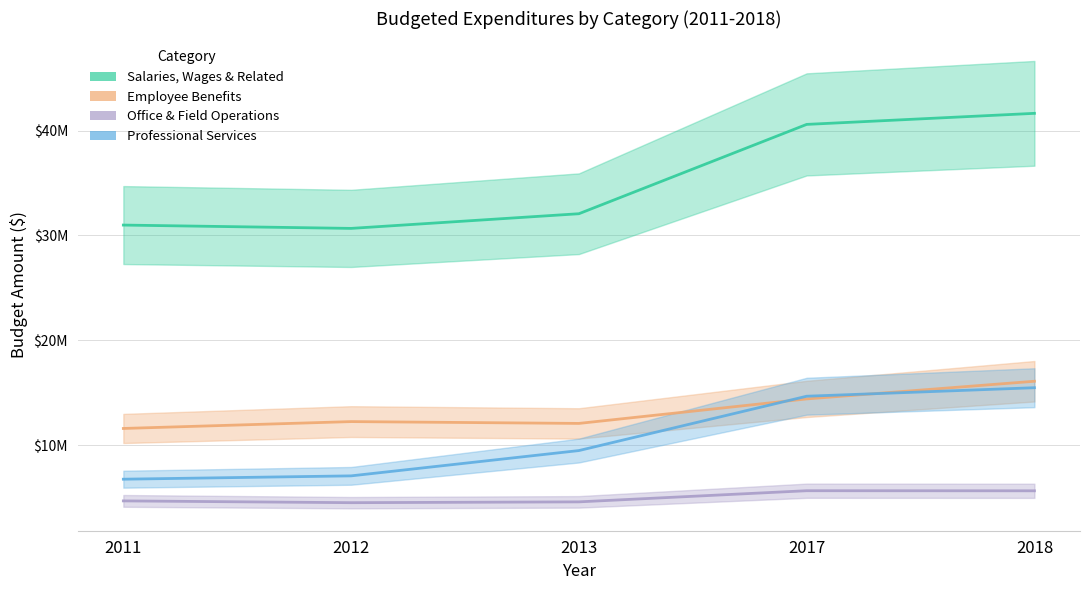

What is the maximum value for Professional Services?

15472497.0